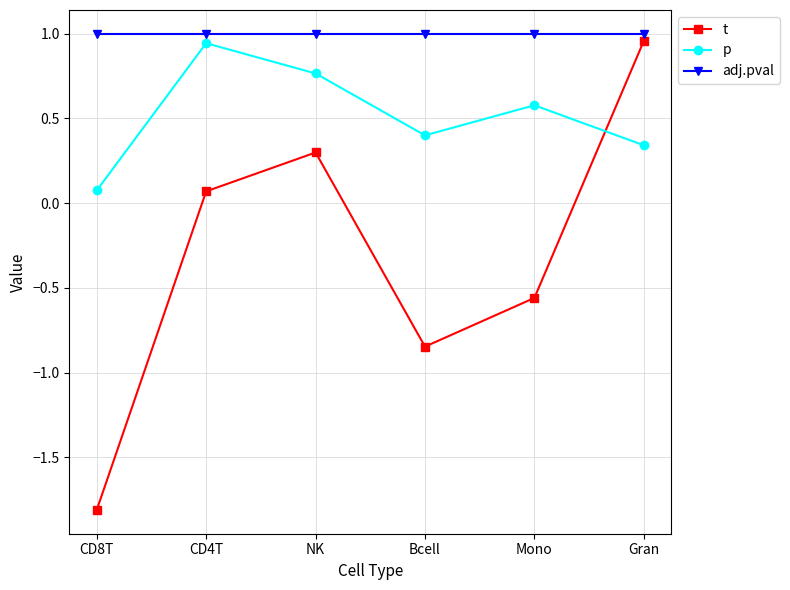

What is the total value across all series at NK?

2.1